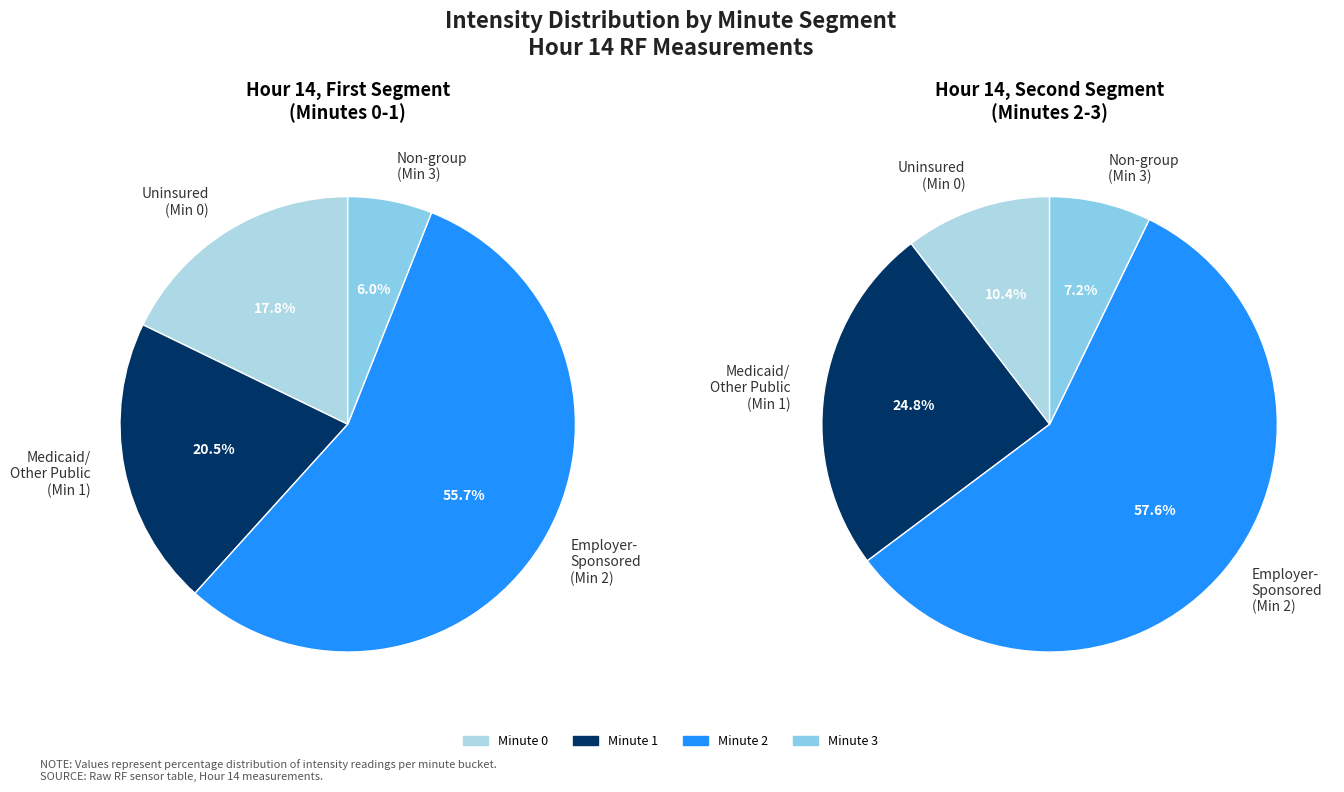

To the nearest percent, what is the average slice percentage?

25%